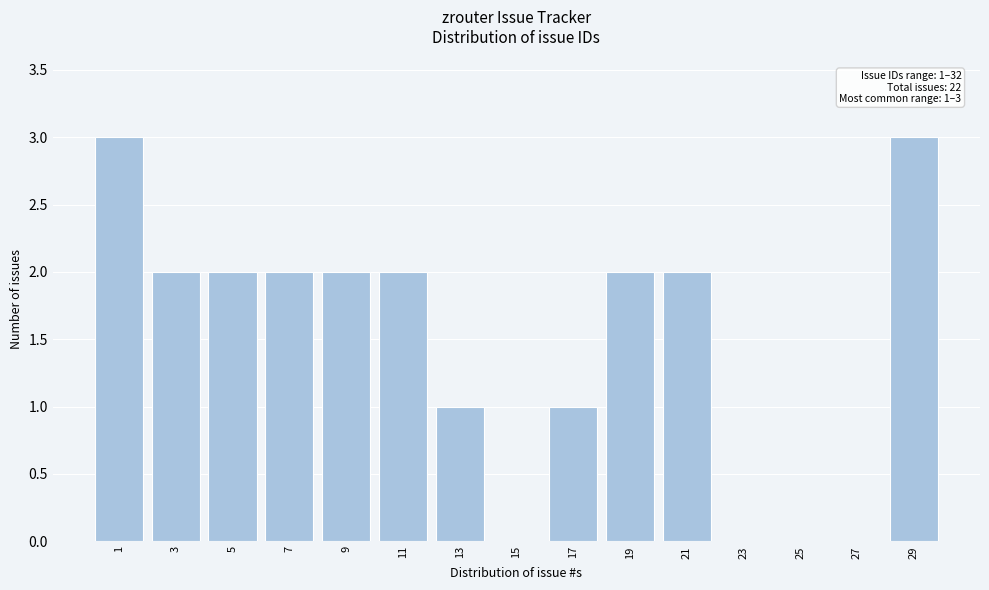

Reading right to left, what are all the values shown in this chart?

29=3	27=0	25=0	23=0	21=2	19=2	17=1	15=0	13=1	11=2	9=2	7=2	5=2	3=2	1=3